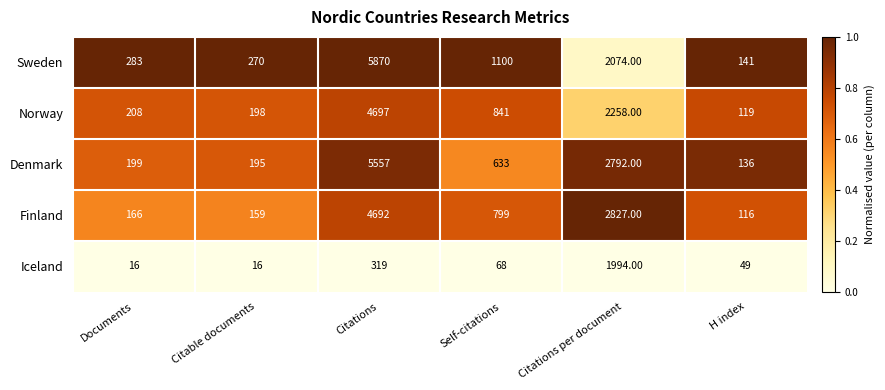

What is the average value of the Finland series?

1460